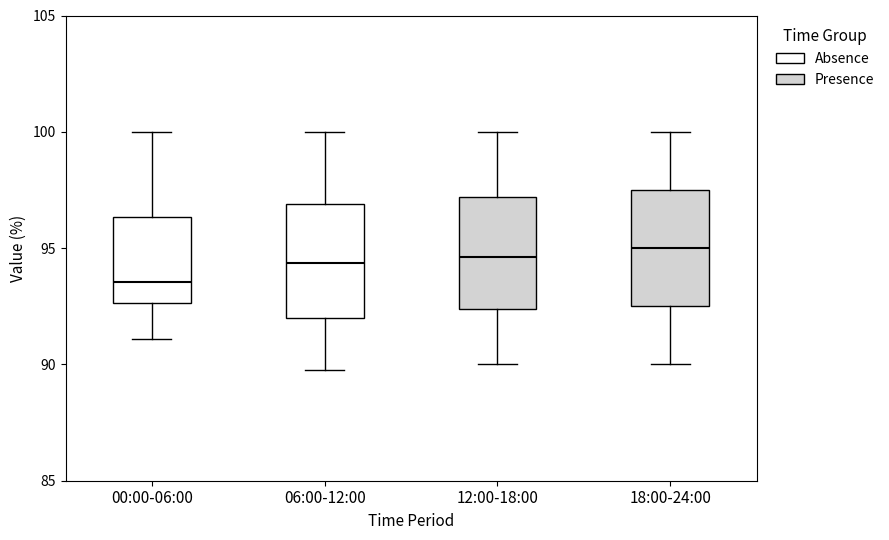

Where is the upper edge of the box for 18:00-24:00 on the y-axis? The values are not printed on the chart, so give them approximately, as read against the axis.

97.5